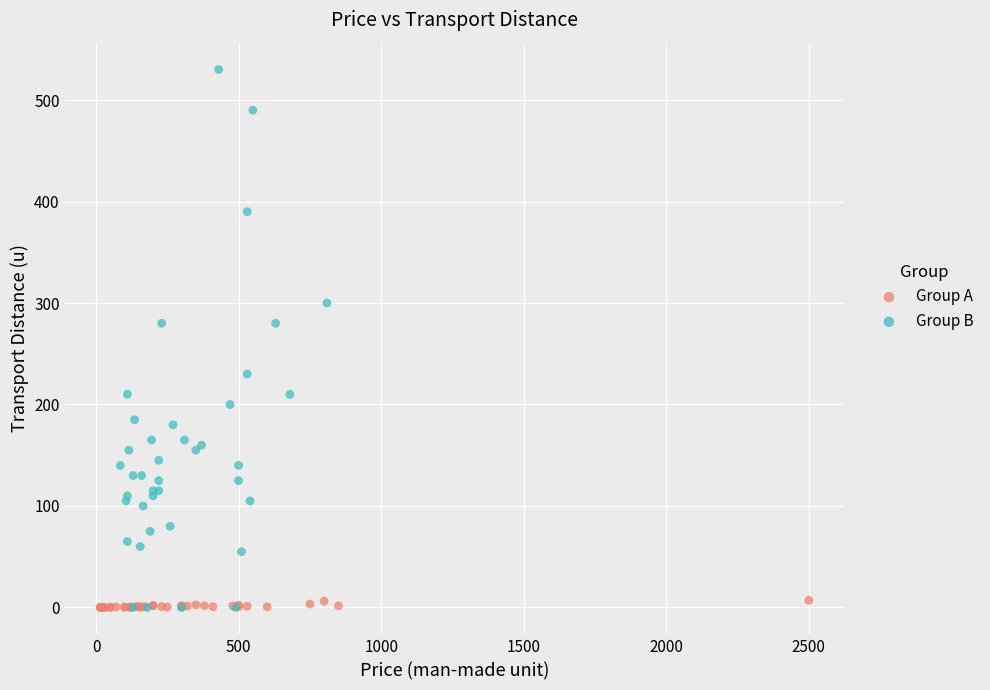

Which series has the largest Y range (max minus min)?

Group B